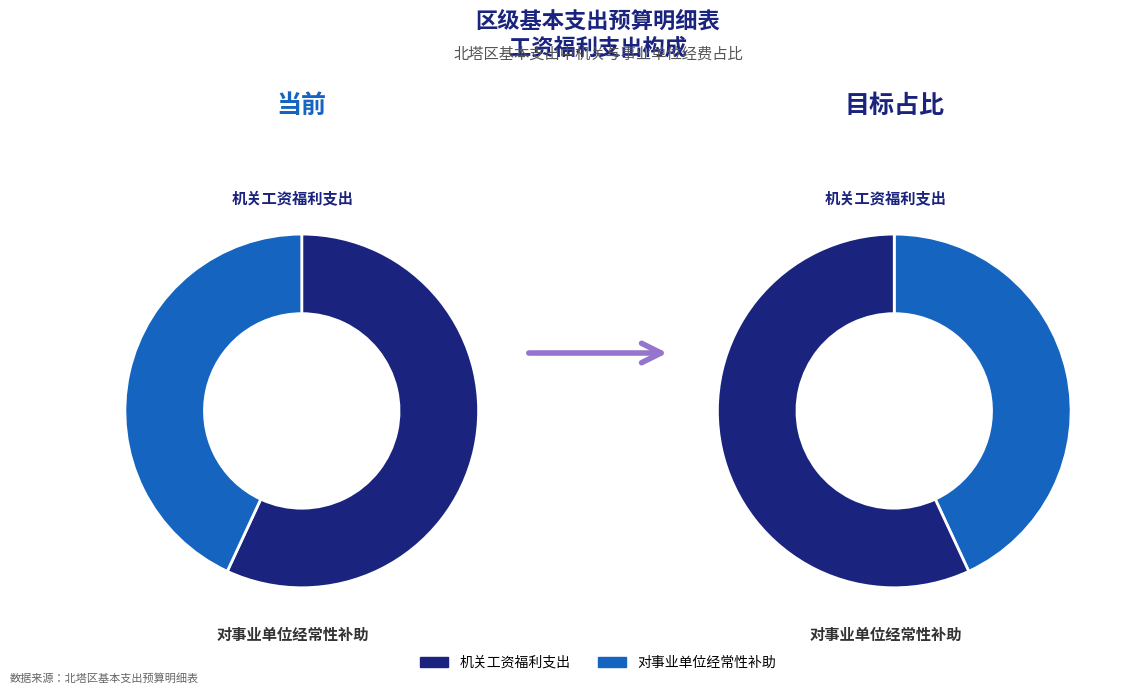

Does 机关工资福利支出 account for over 50% of the chart?

Yes